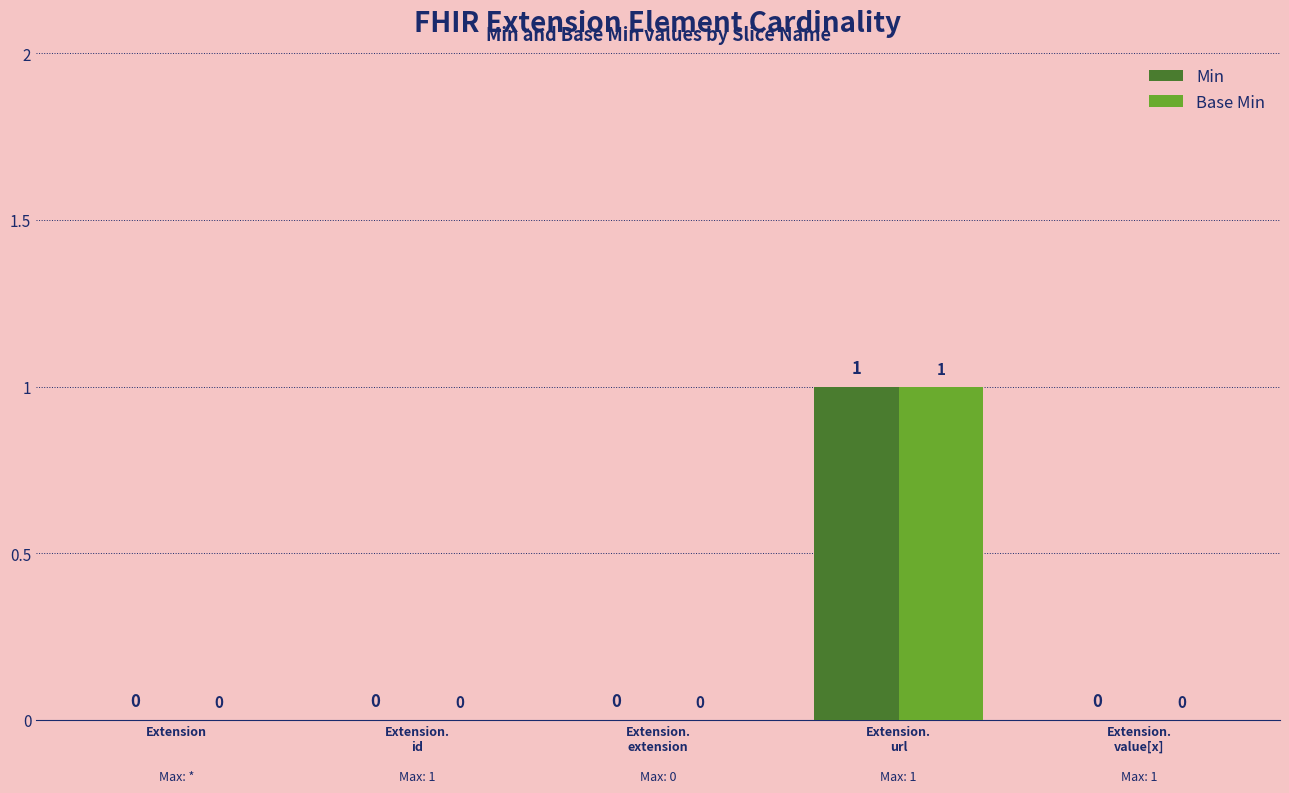

The Min series shows 1 at Extension.
url. True or false?

True